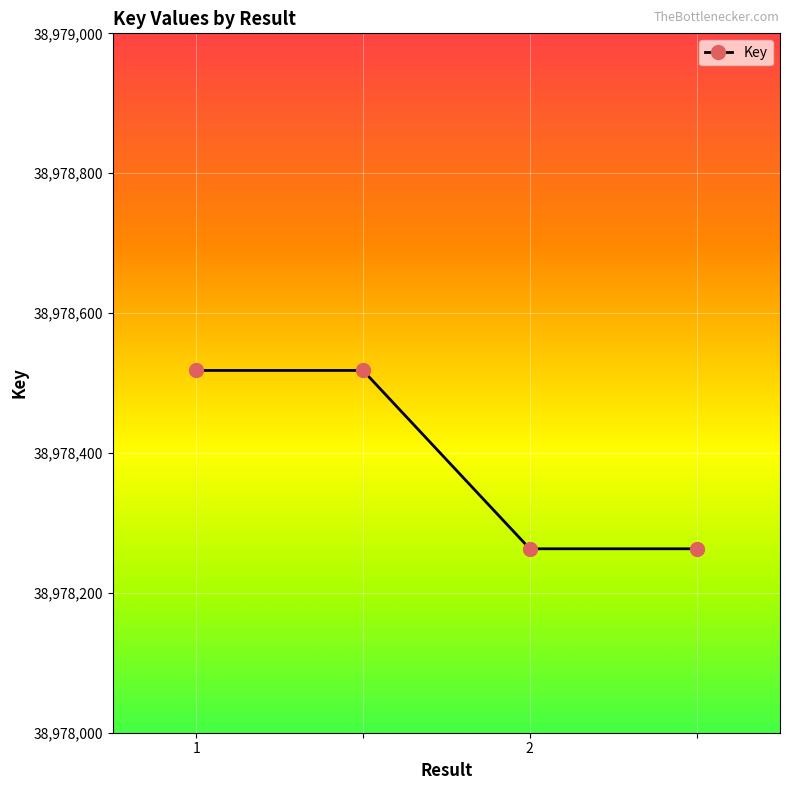

Is this an area chart (filled region under the line)?

No